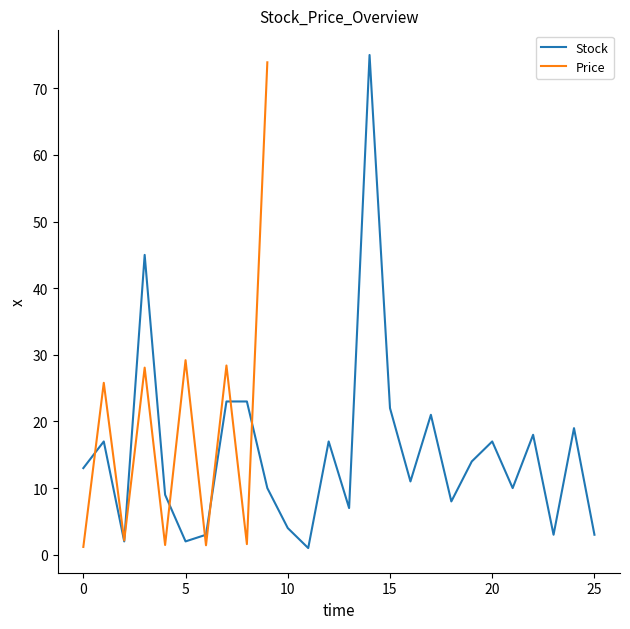

How many values exceed 13?

12